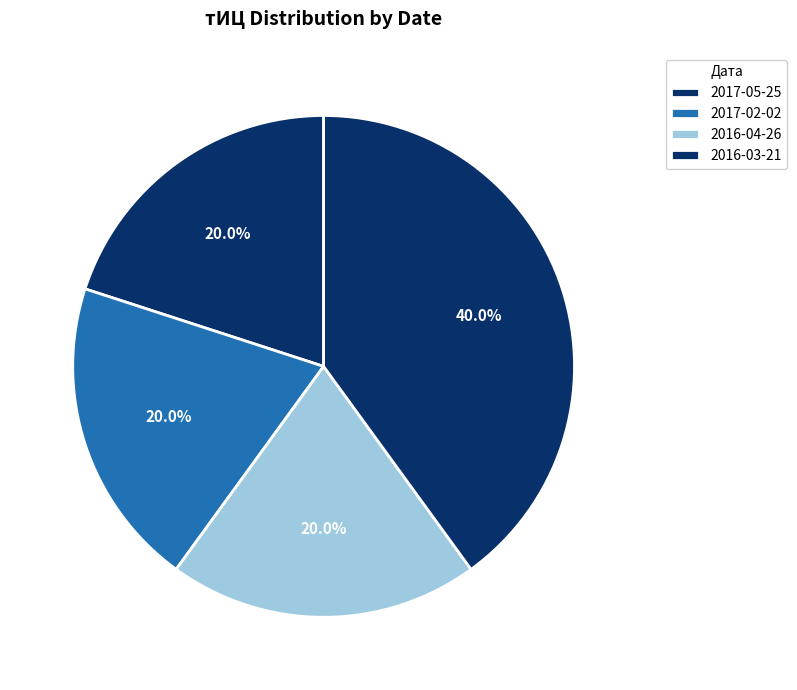

What is the largest slice in the pie chart?

2016-03-21